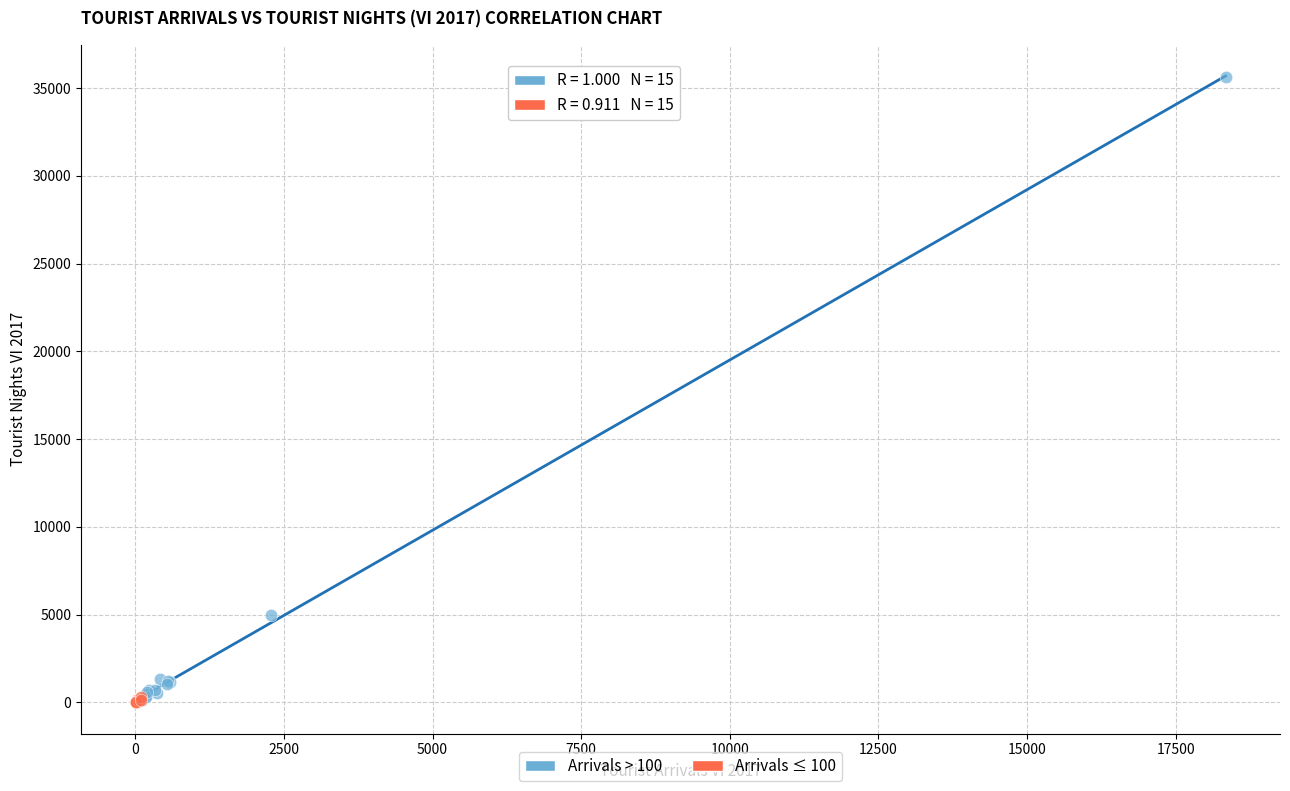

Which series contains the highest Y value?

Arrivals > 100